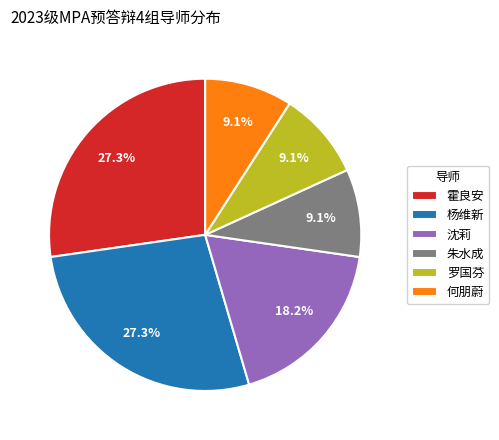

To the nearest percent, what percentage of the pie is 霍良安?

27%